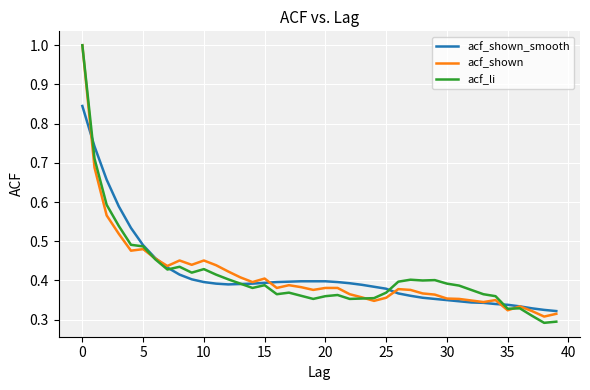

Which series has the largest range (max minus min)?

acf_li